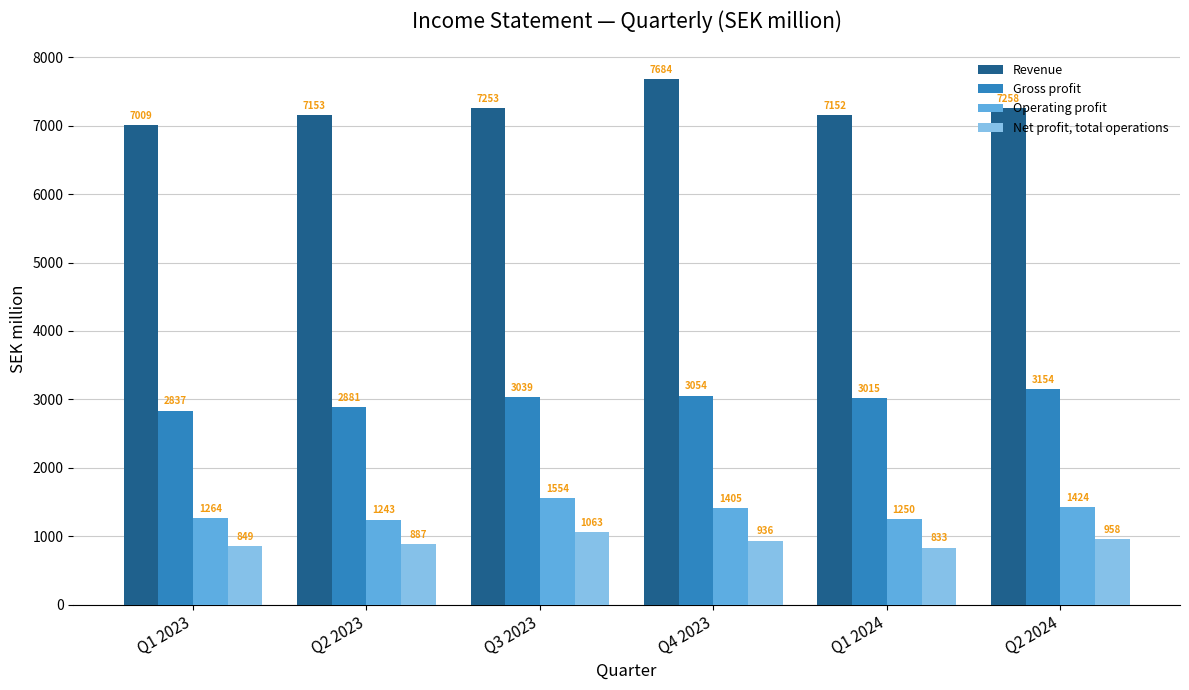

At which label is Gross profit closest to 2995?

Q1 2024